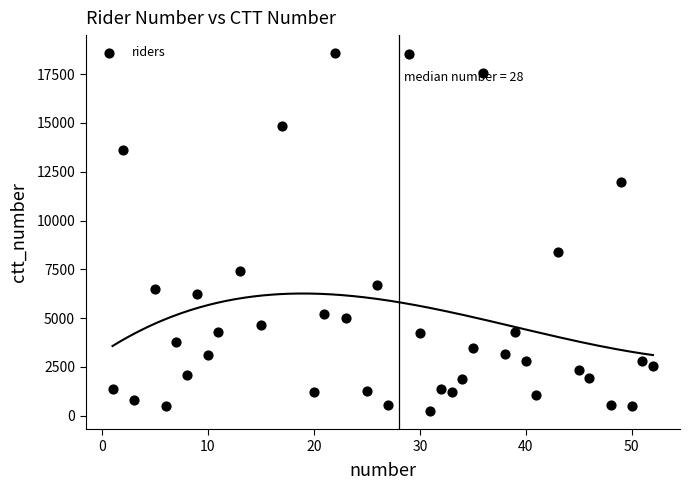

What is the range of X values (max minus min)?

51